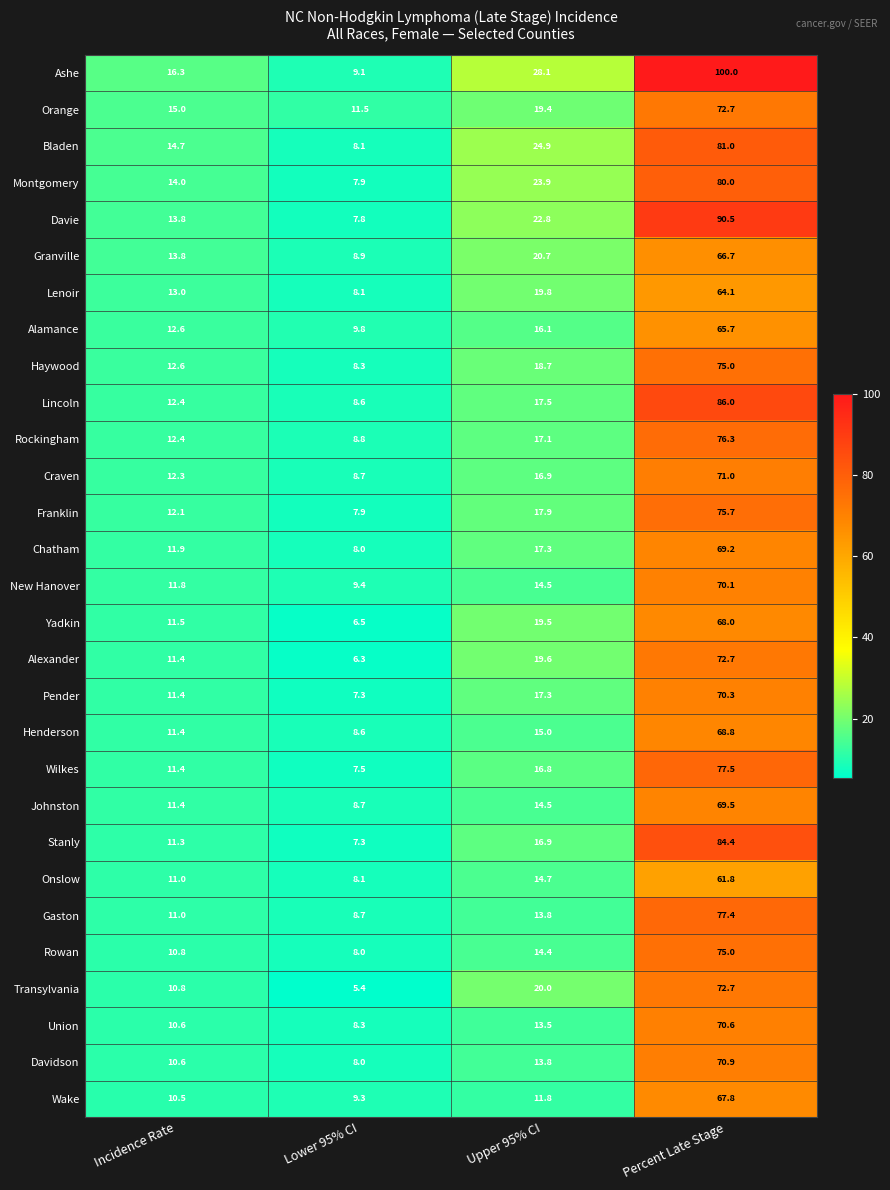

Where does the Montgomery series first go above 23?

Upper 95% CI